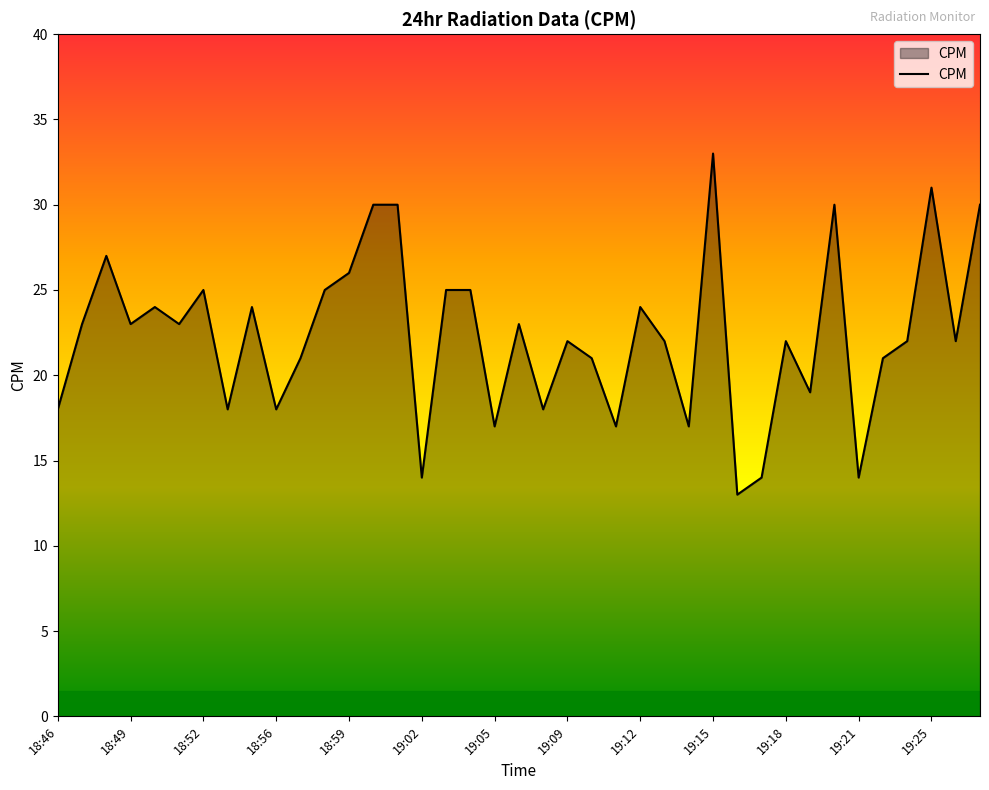

What is the difference between the maximum and minimum values?

20